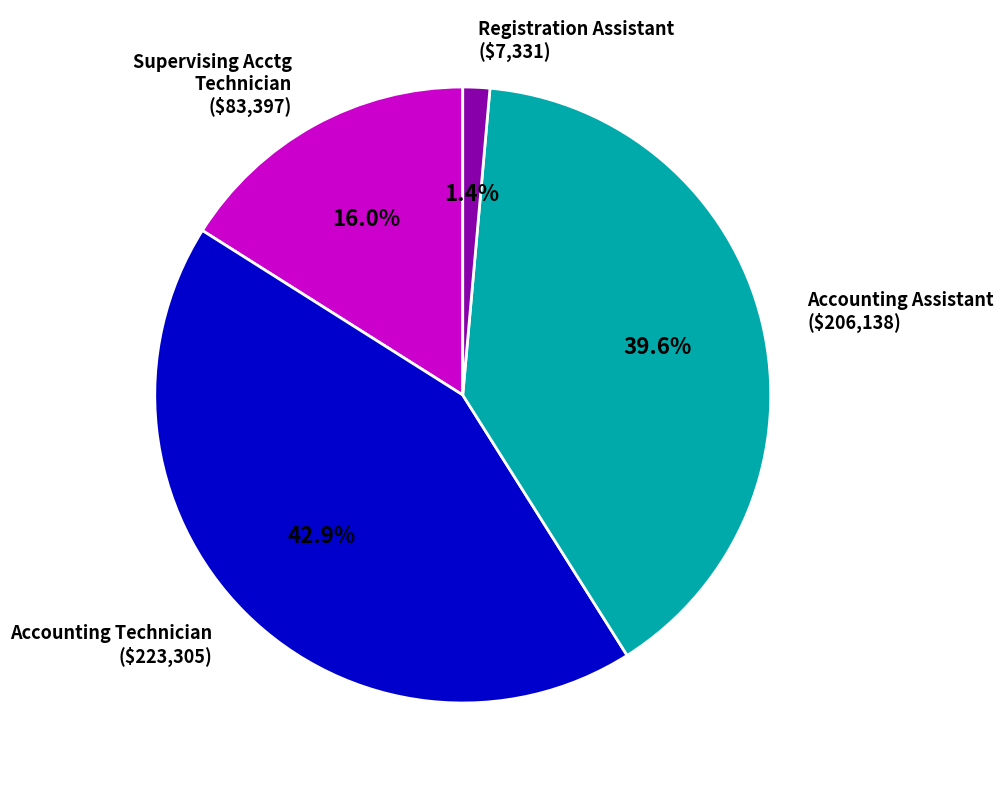

Count the number of slices in the pie.

4